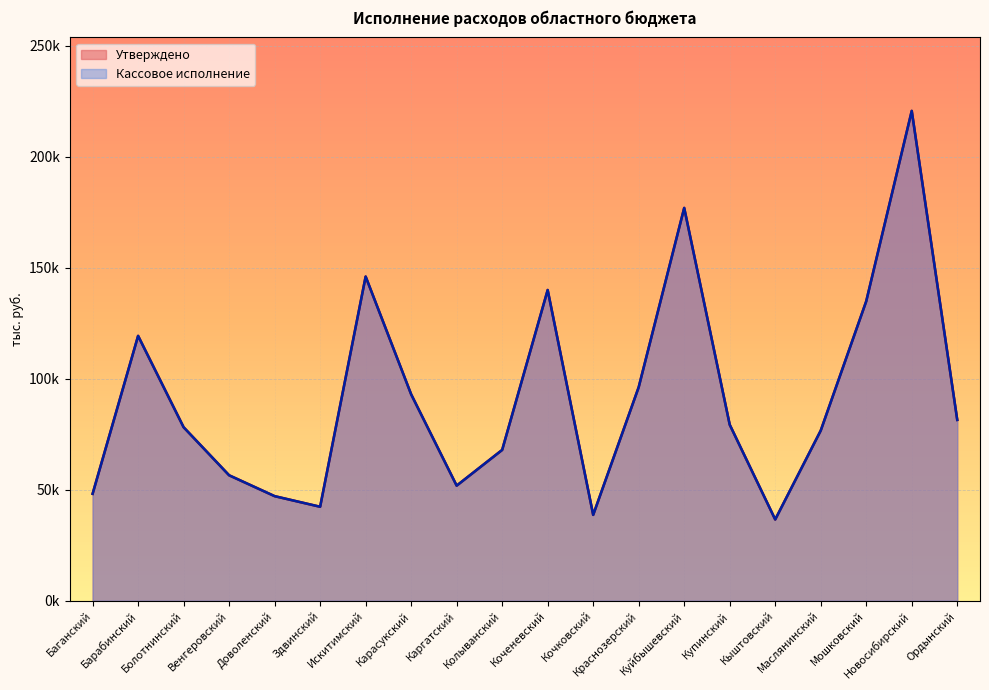

At which label is Утверждено closest to 128641?

Мошковский